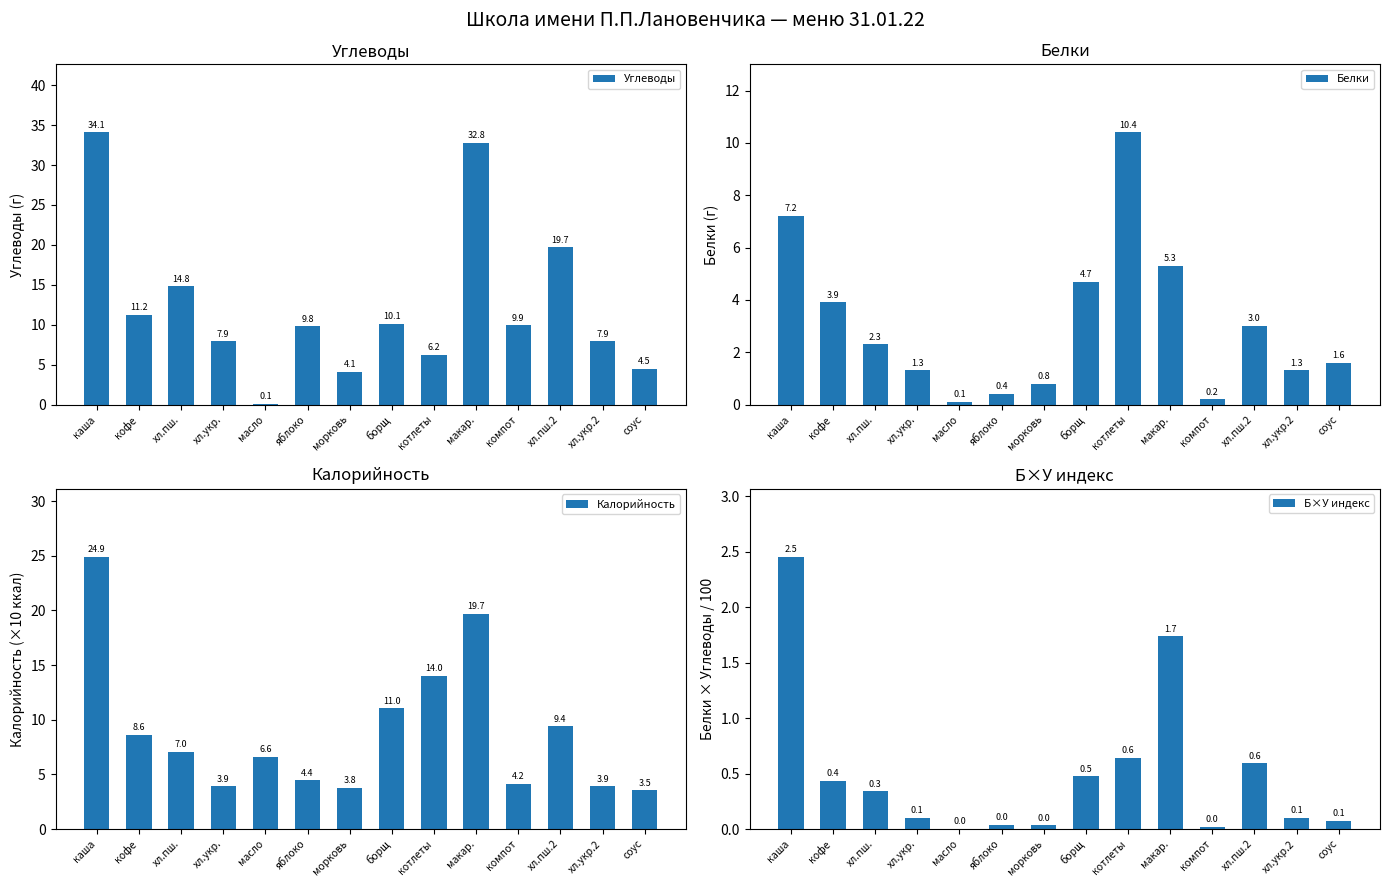

At which label is Б×У индекс closest to 1?

котлеты